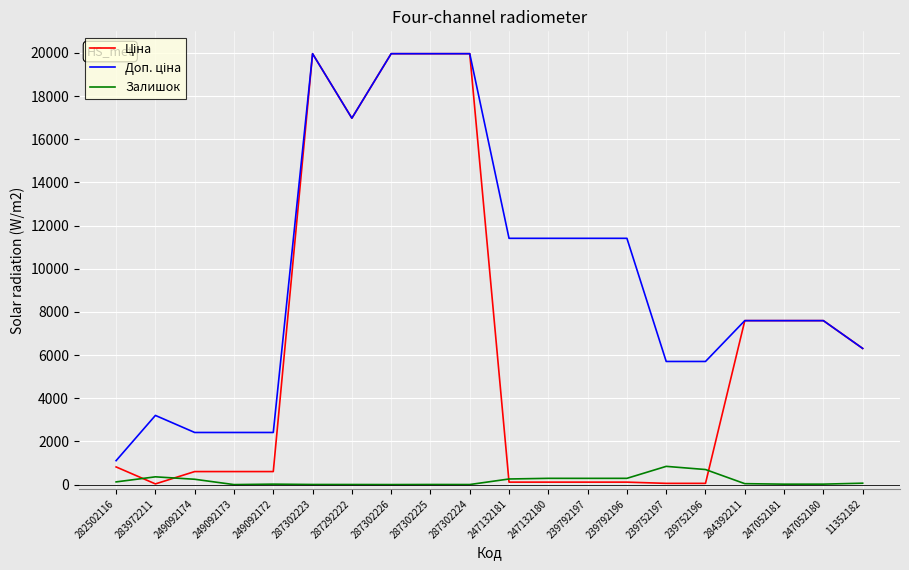

How many lines are shown in the chart?

3